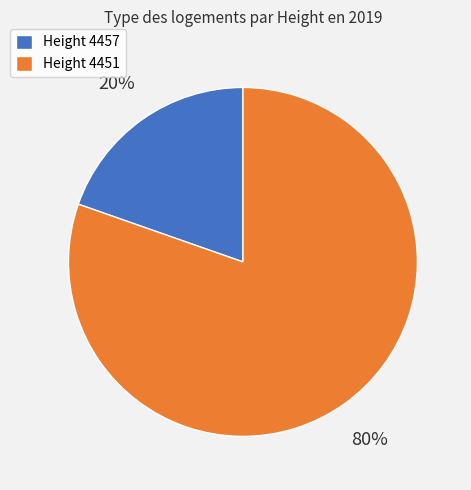

Is there a majority slice in this chart?

Yes